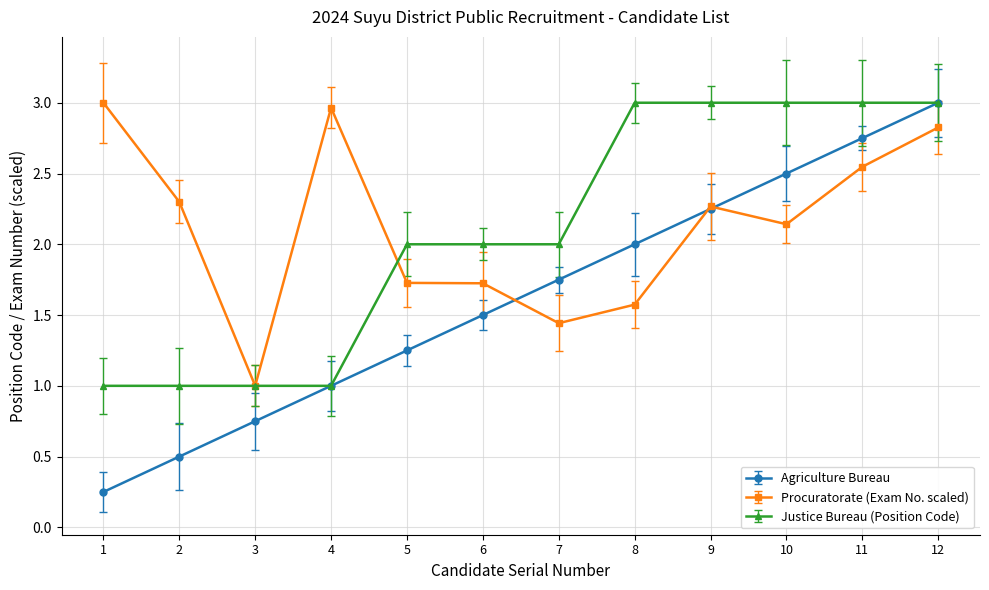

True or false: Justice Bureau (Position Code) has a value of 3.0 at 11.

True